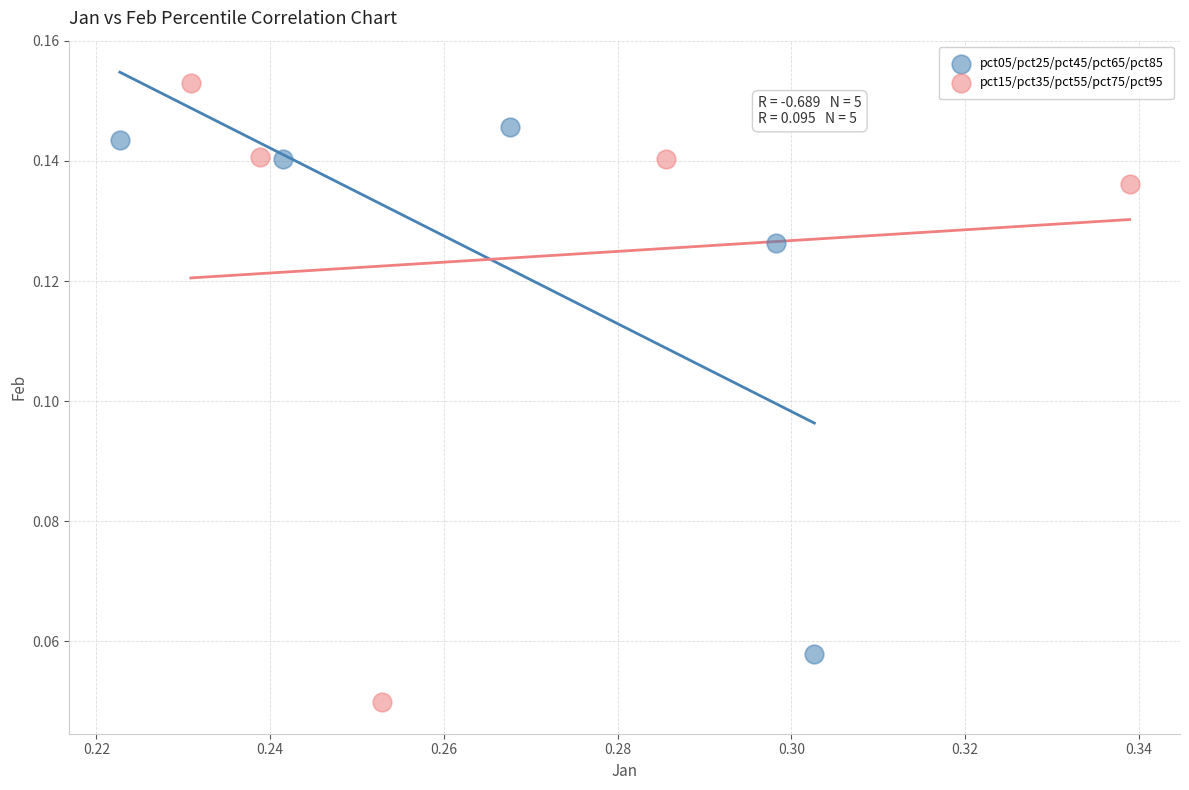

Which series has the largest Y range (max minus min)?

pct15/pct35/pct55/pct75/pct95